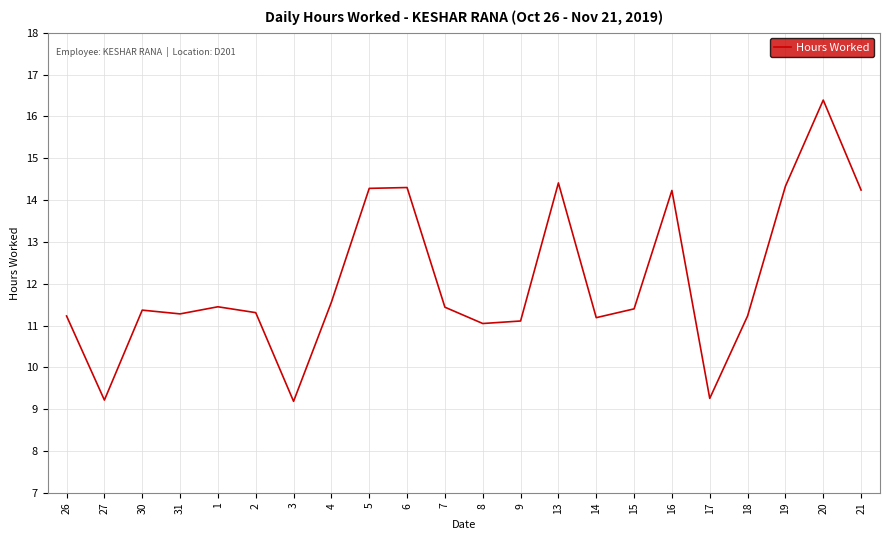

What is the smallest value displayed?

9.2